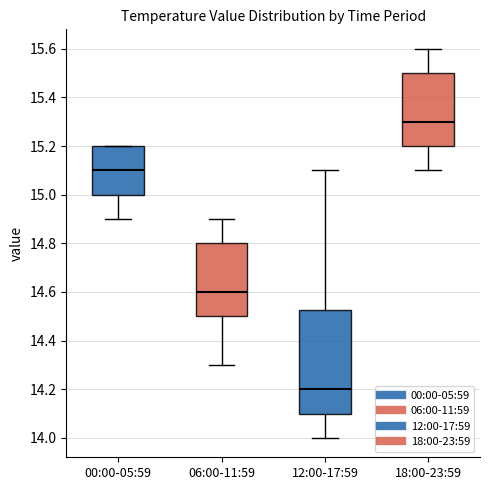

Which box's median line is the highest?

18:00-23:59